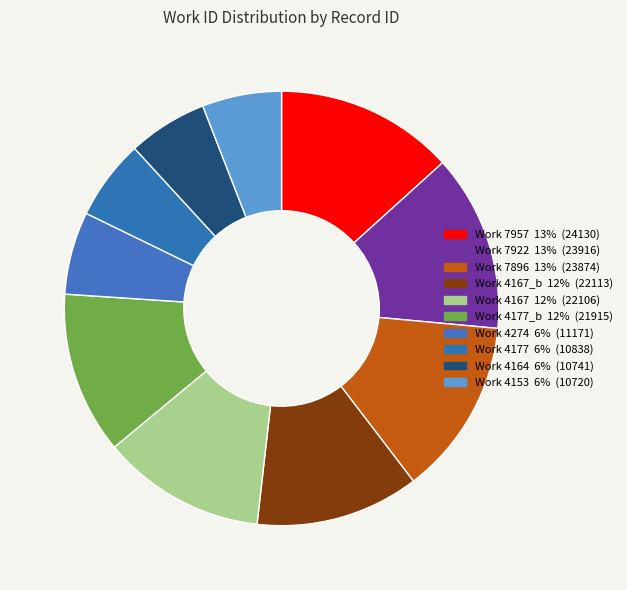

Rank the categories by value from lowest to highest.

4153, 4164, 4177, 4274, 4177_b, 4167, 4167_b, 7896, 7922, 7957